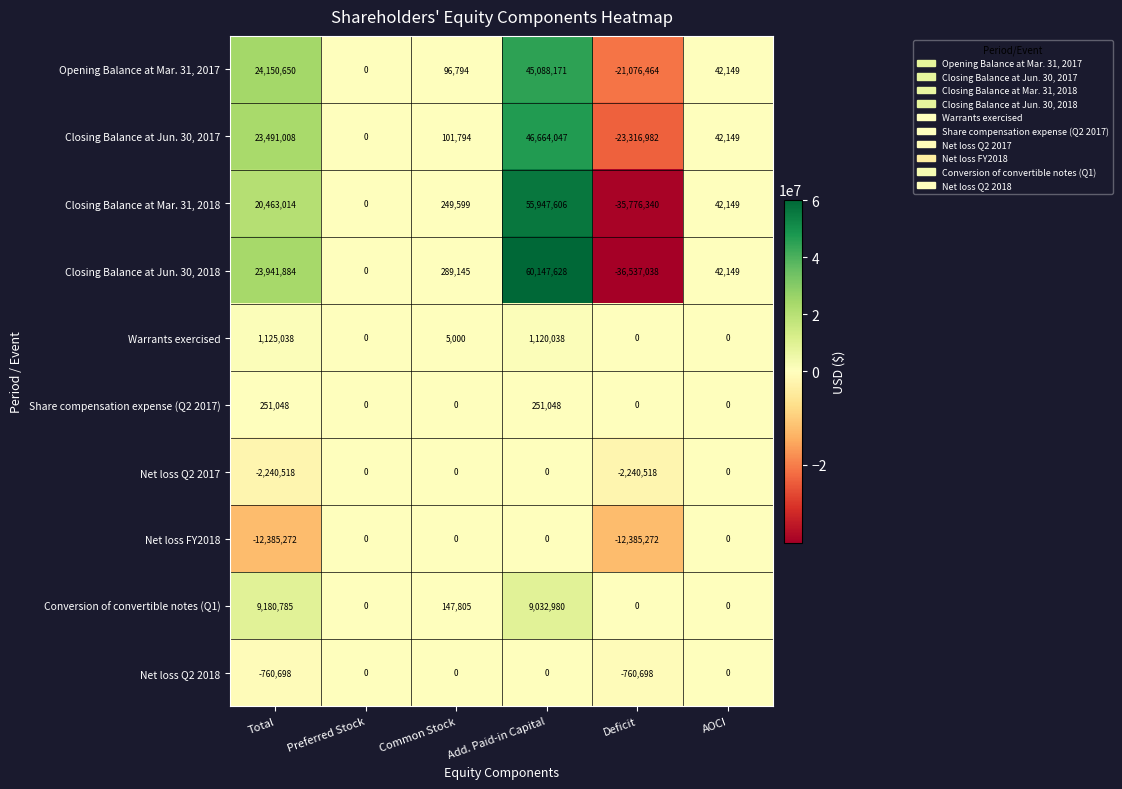

What is the total value across all series at Total?

87216939